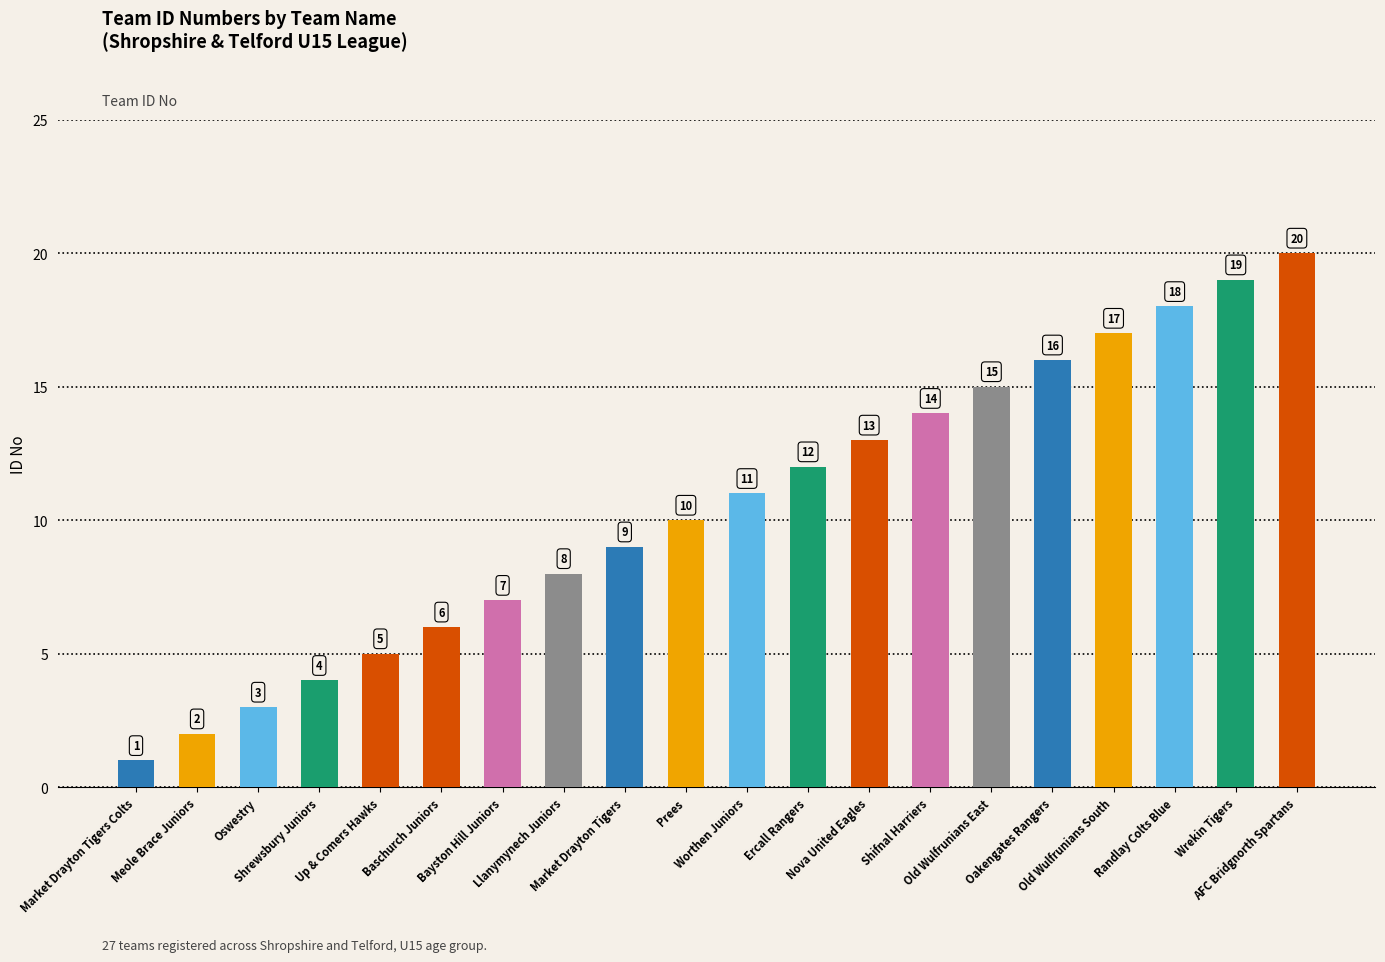

How many categories are shown in the chart?

20